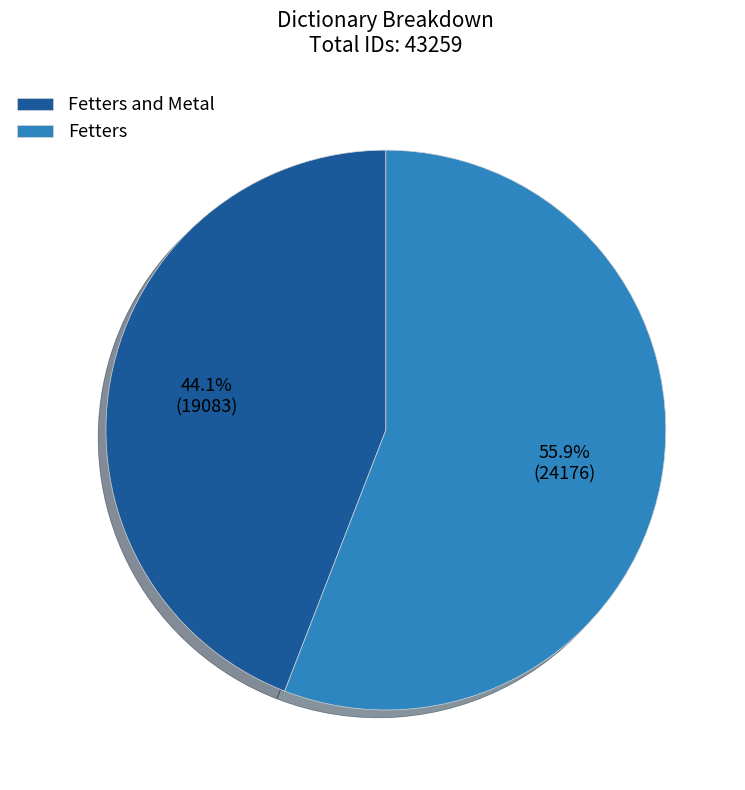

To the nearest percent, what percentage of the pie is Fetters?

56%